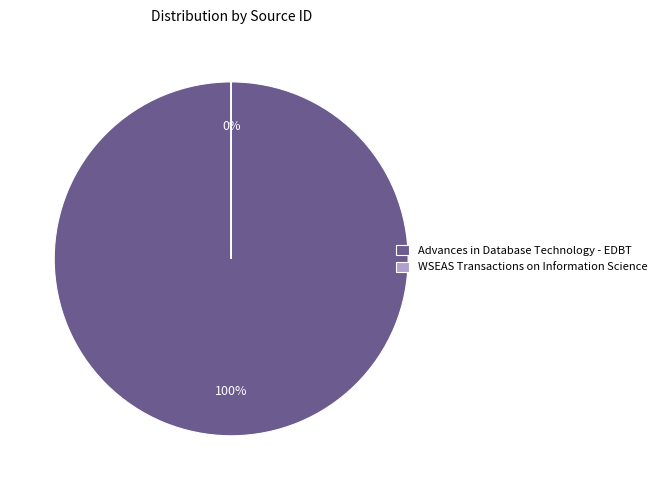

Between WSEAS Transactions on Information Science and Advances in Database Technology - EDBT, which is larger?

Advances in Database Technology - EDBT